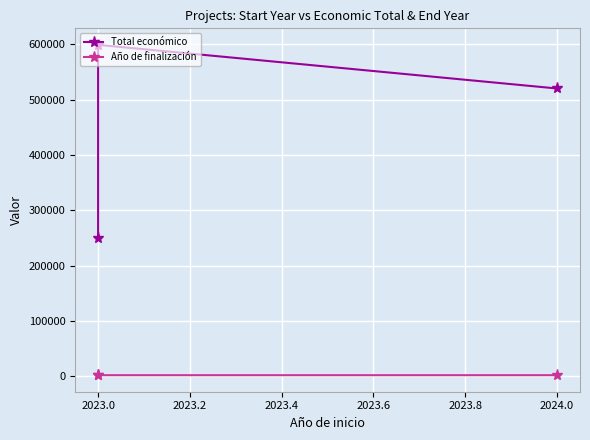

Reading left to right, extract all data points from this chart.

Total económico: 250000	598909	520062
Año de finalización: 2026	2026	2027